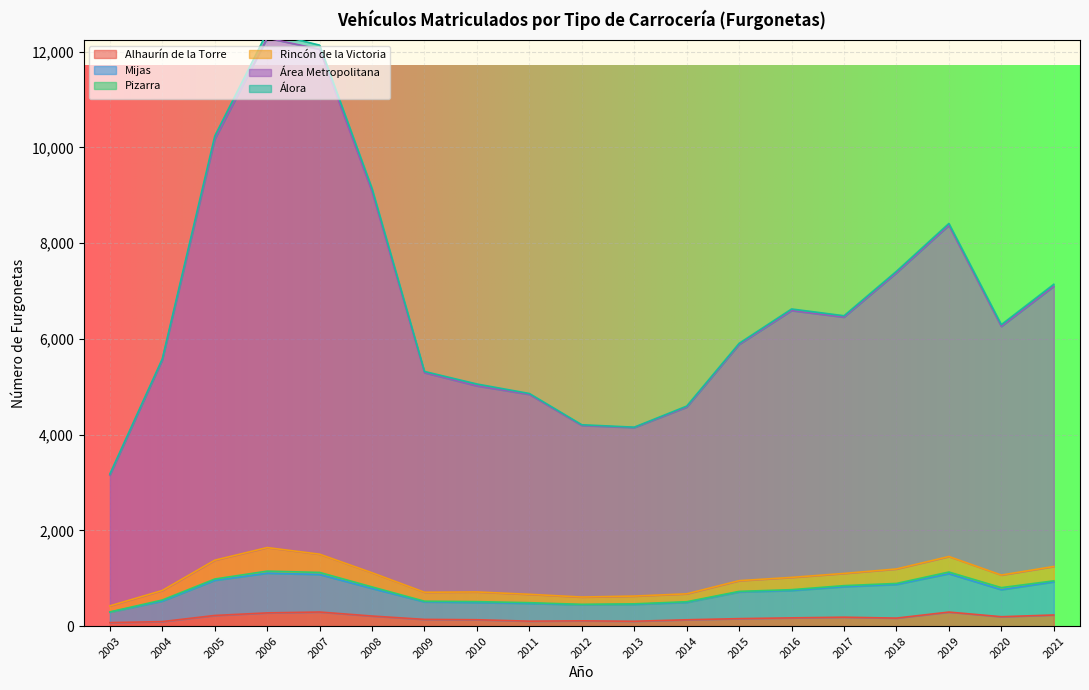

True or false: Mijas and Alhaurín de la Torre cross at least once.

False